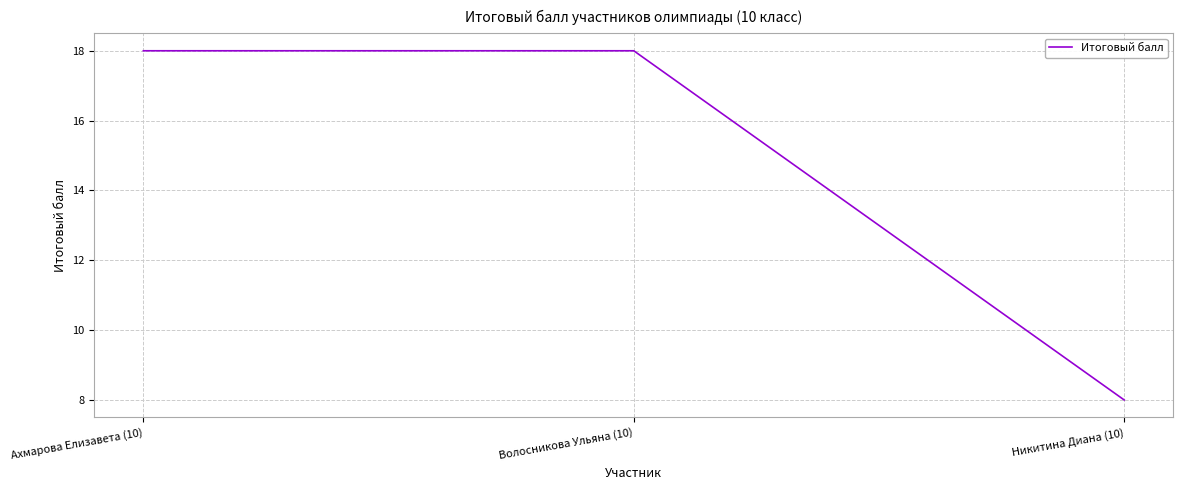

What is the difference between the second highest and minimum values?

10